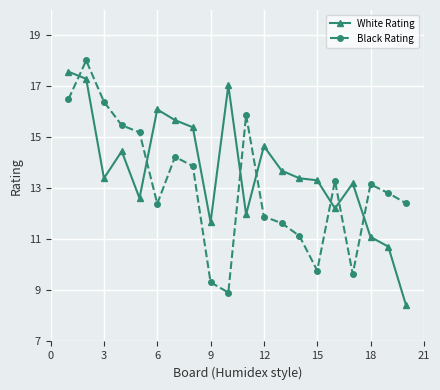

Which series has the widest spread of values?

White Rating